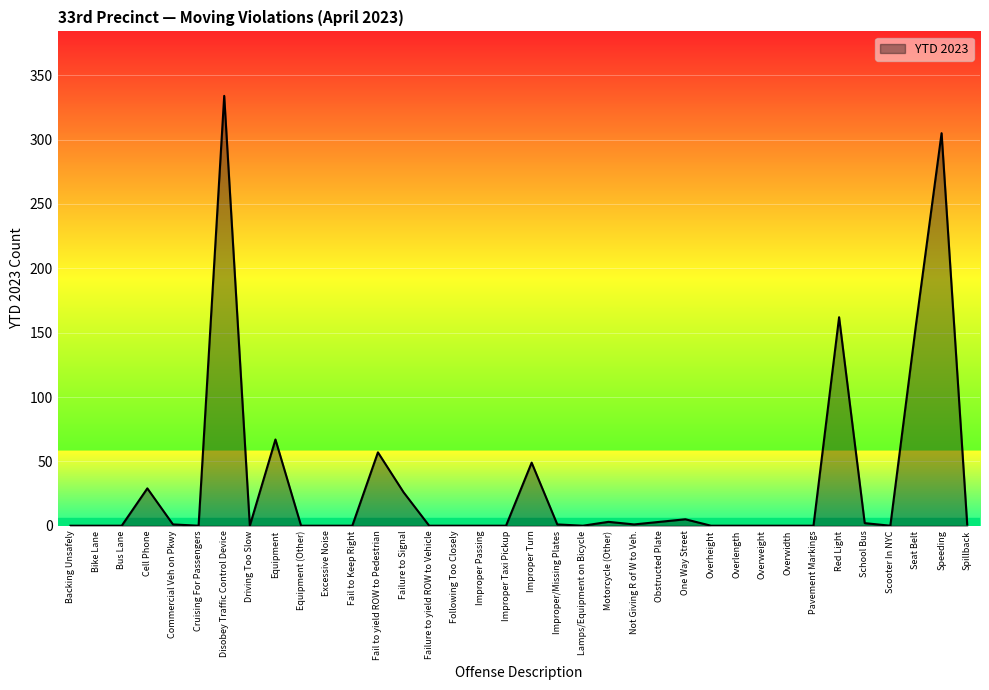

What is the sum of all values?

1202